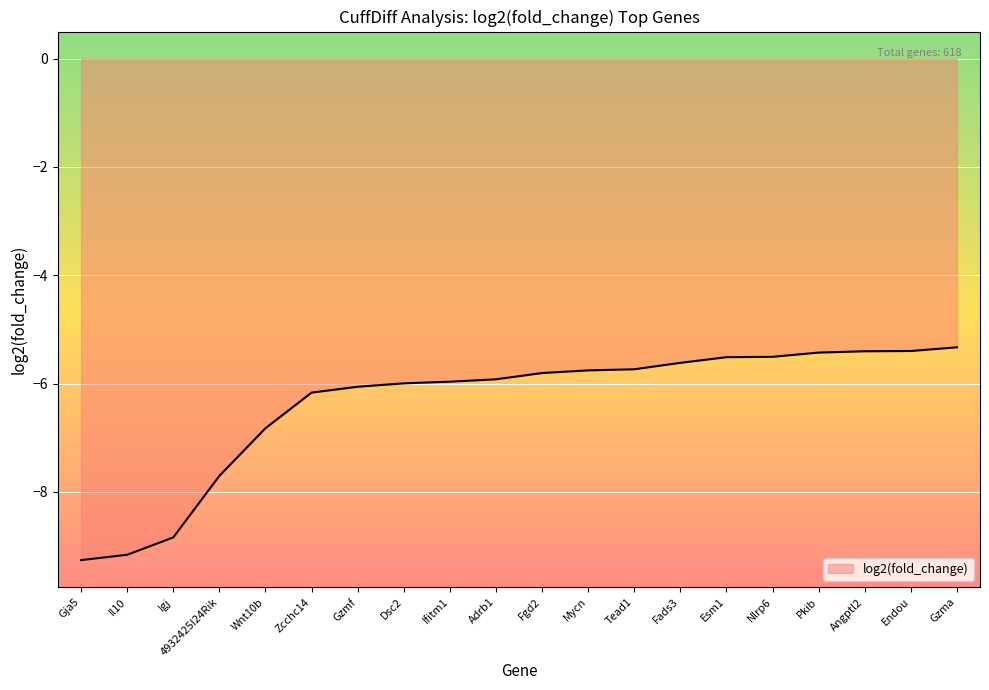

Is it true that the value at Ifitm1 is -9.8?

False